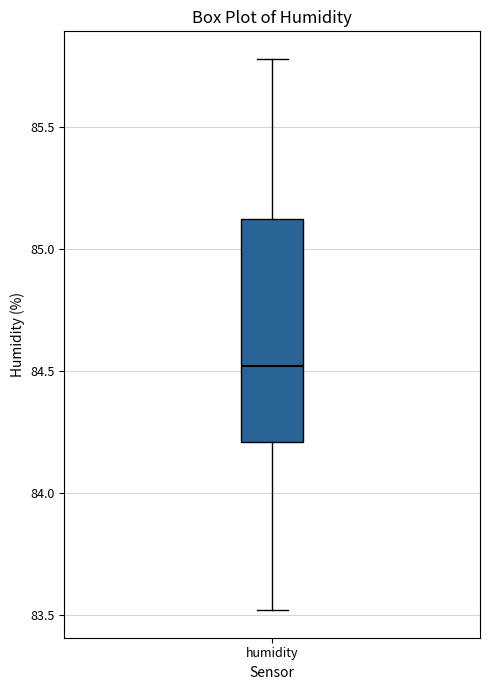

Transcribe this box plot: give where the median line is, the range the box spans, and where the two whiskers end, as read against the y-axis. The values are not printed on the chart, so give them approximately, as read against the axis.

median 84.50, box 84.20 to 85.15, whiskers 83.50 to 85.80